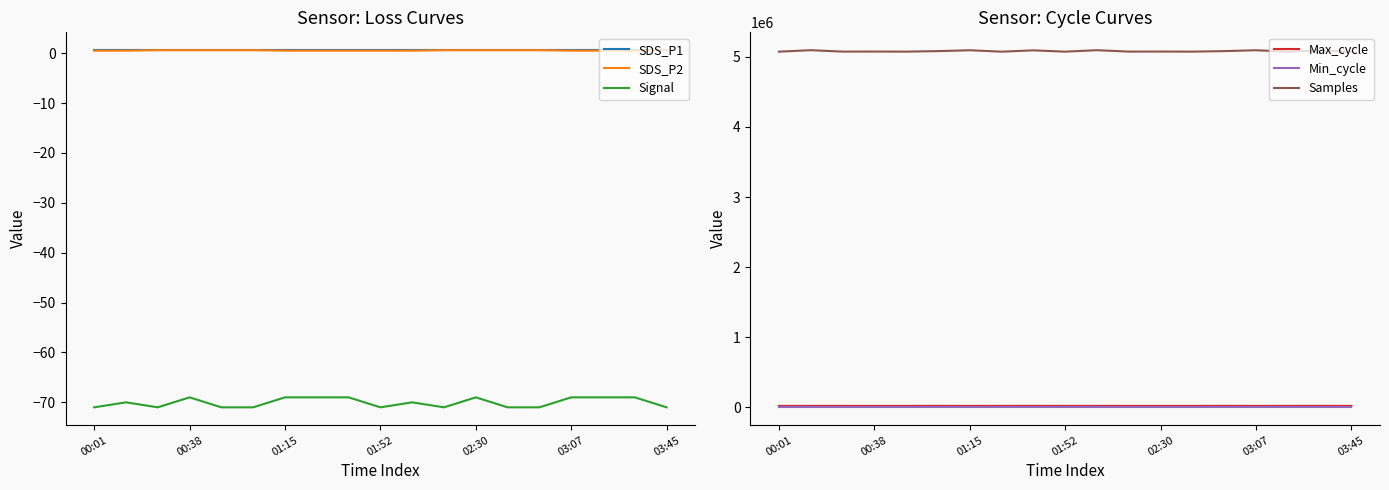

True or false: SDS_P1 and Max_cycle intersect in this chart.

False